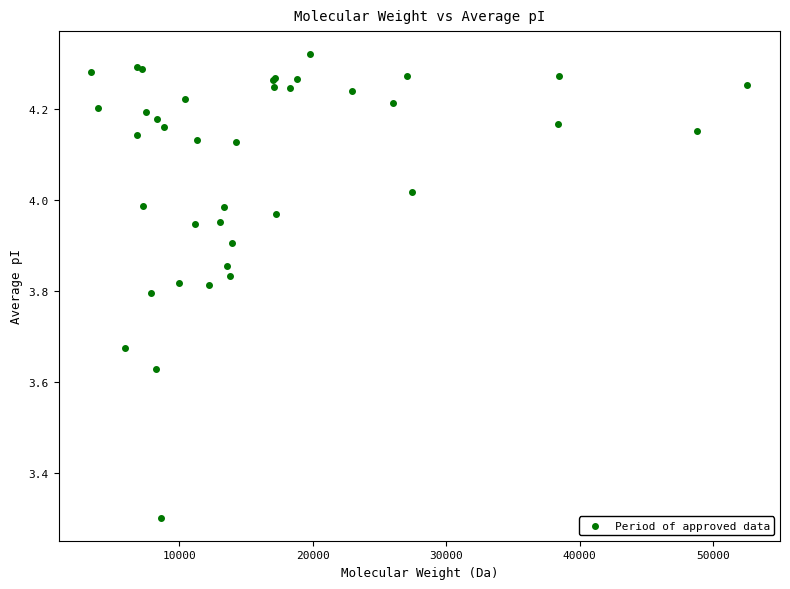

What Y value in the scatter plot is closest to 3?

3.3